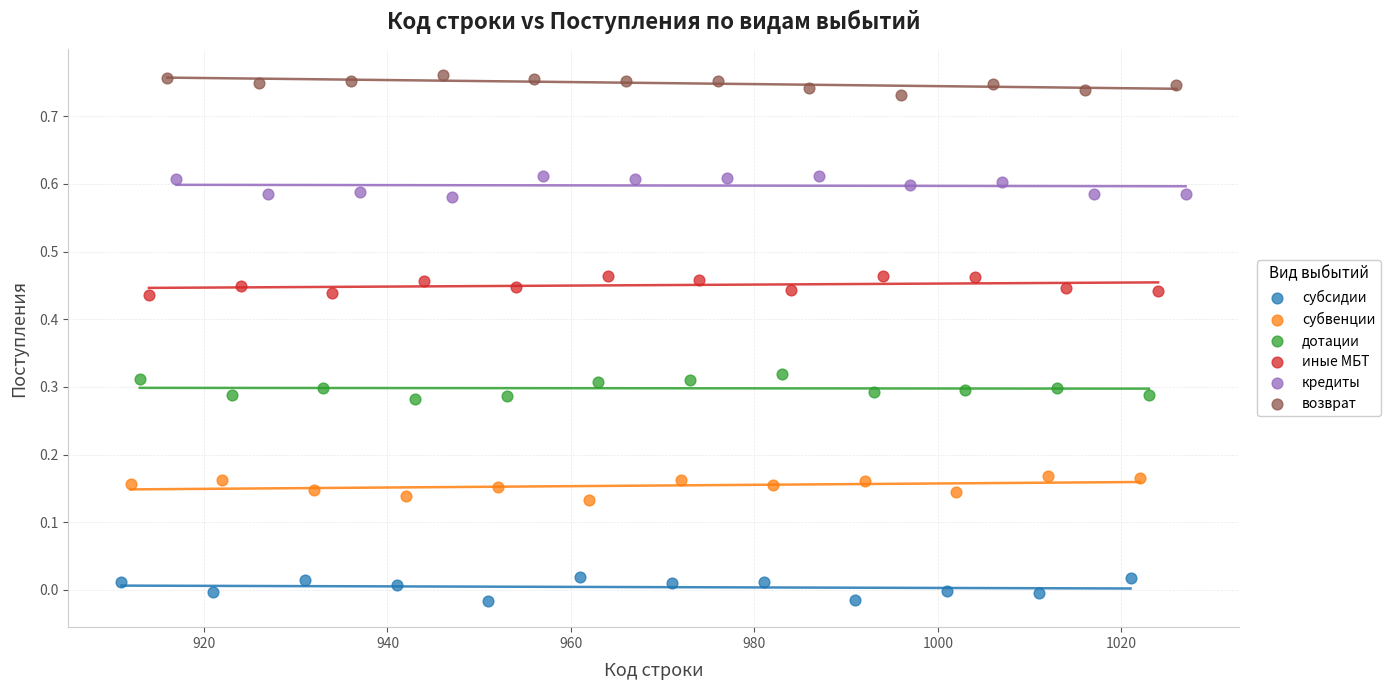

Which series contains the lowest Y value?

субсидии